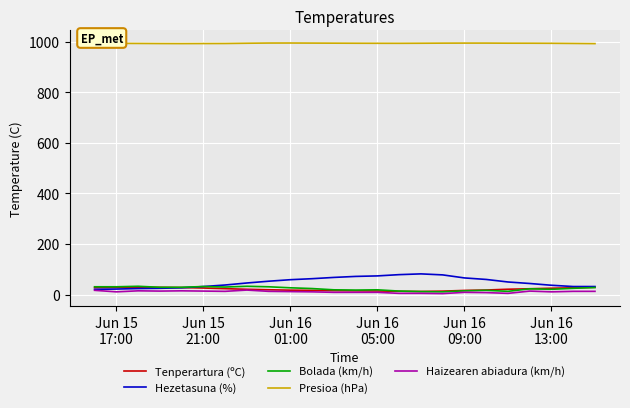

What is the maximum value for Haizearen abiadura (km/h)?

18.0